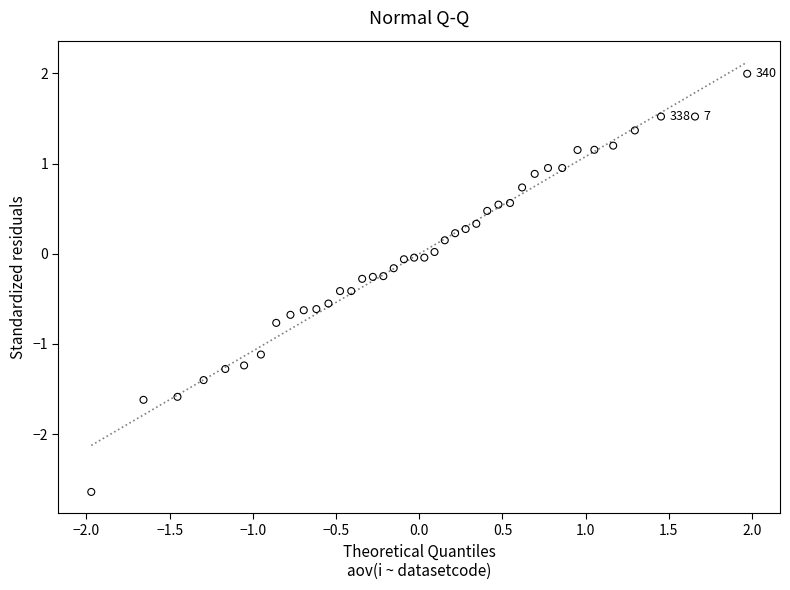

What is the range of X values (max minus min)?

3.9